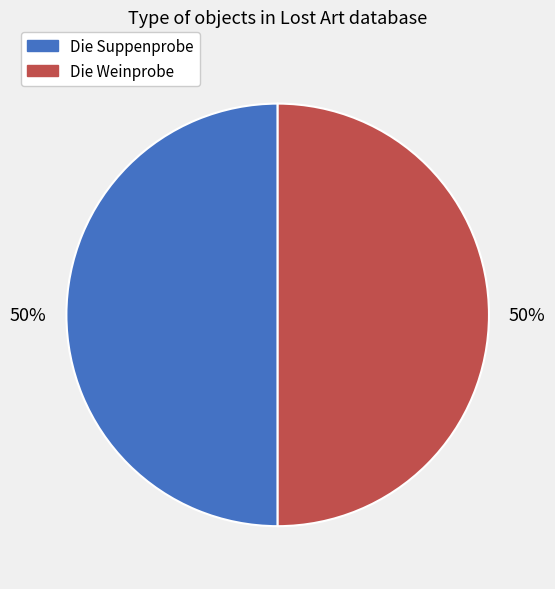

What percentage is the Die Weinprobe slice, to the nearest percent?

50%